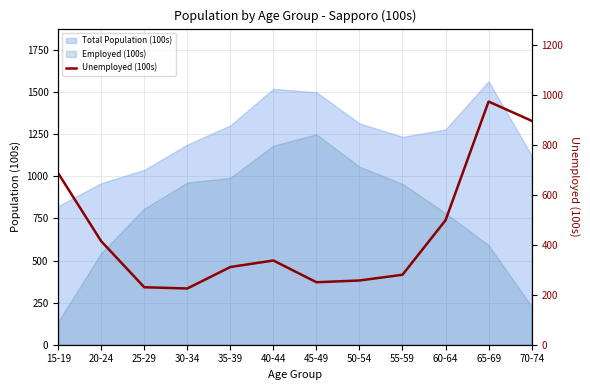

List the labels in order of value, largest first.

65-69, 70-74, 15-19, 60-64, 20-24, 40-44, 35-39, 55-59, 50-54, 45-49, 25-29, 30-34